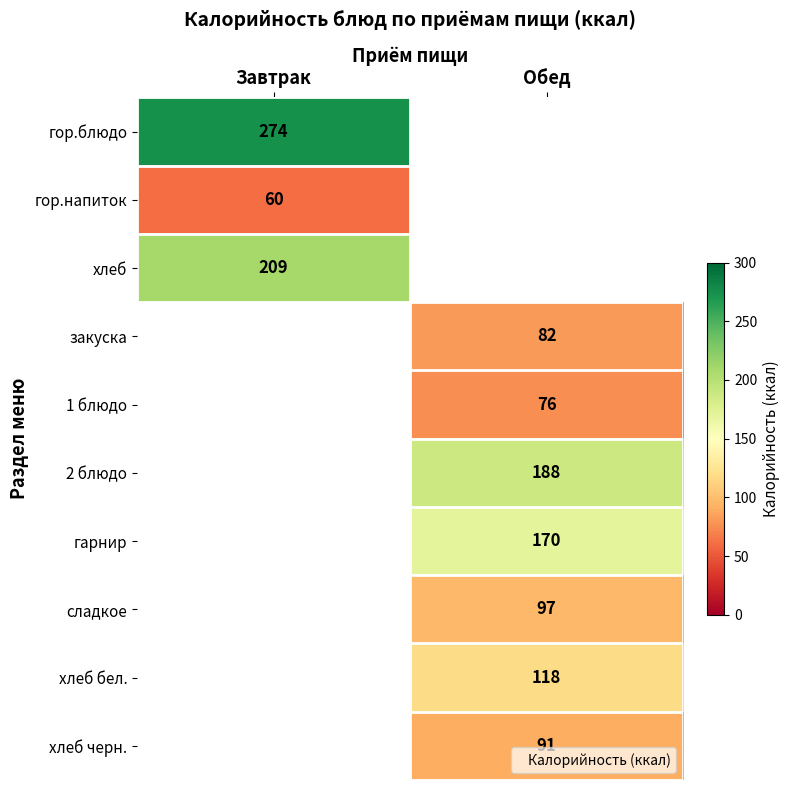

How many data points does each series have?

2